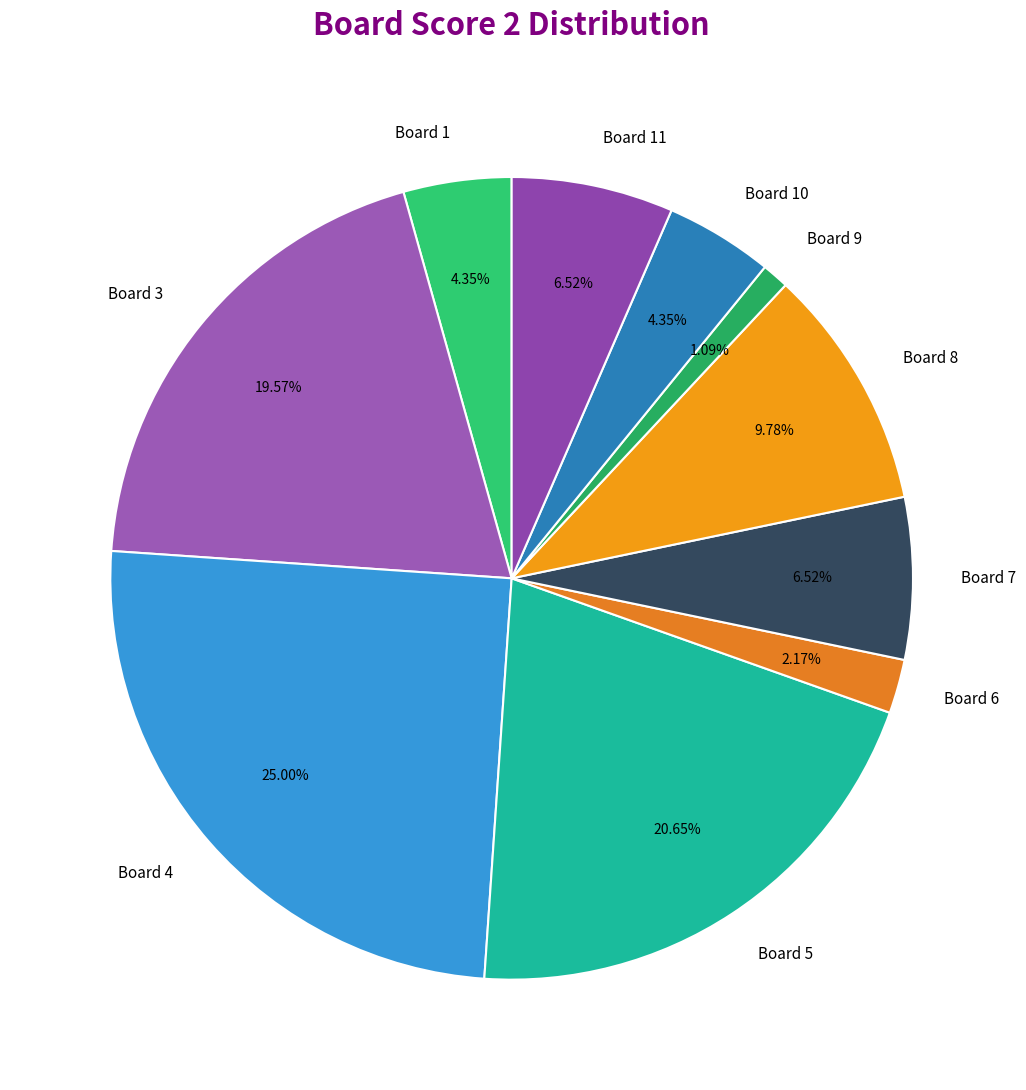

Which has a higher value, Board 9 or Board 8?

Board 8